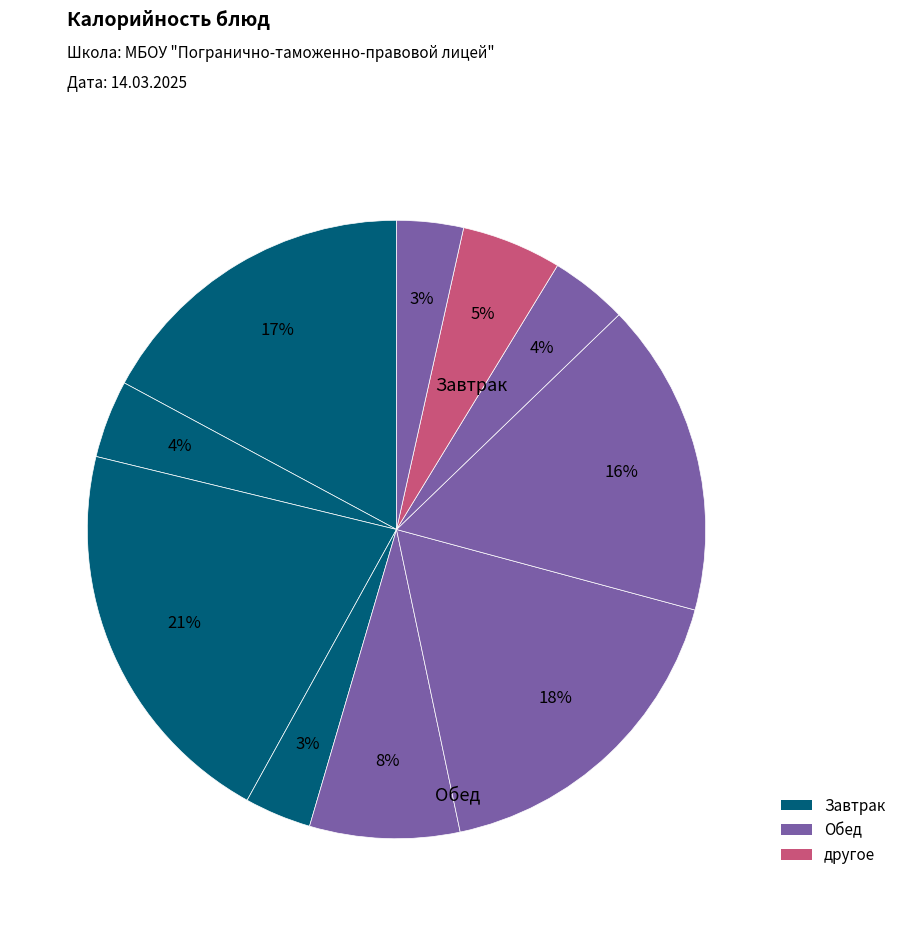

How many segments does this pie chart have?

10